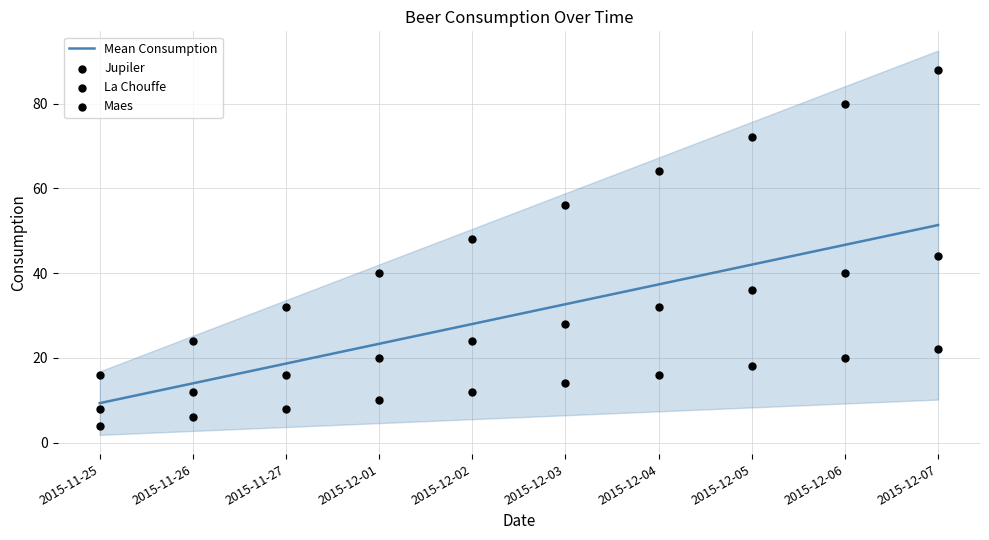

Which series has the largest Y range (max minus min)?

La Chouffe